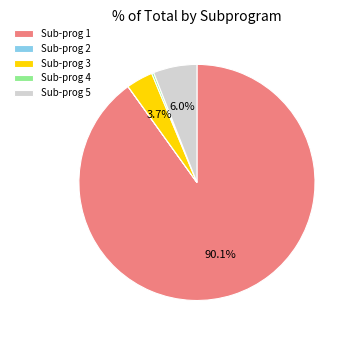

Which category accounts for the majority?

Sub-prog 1